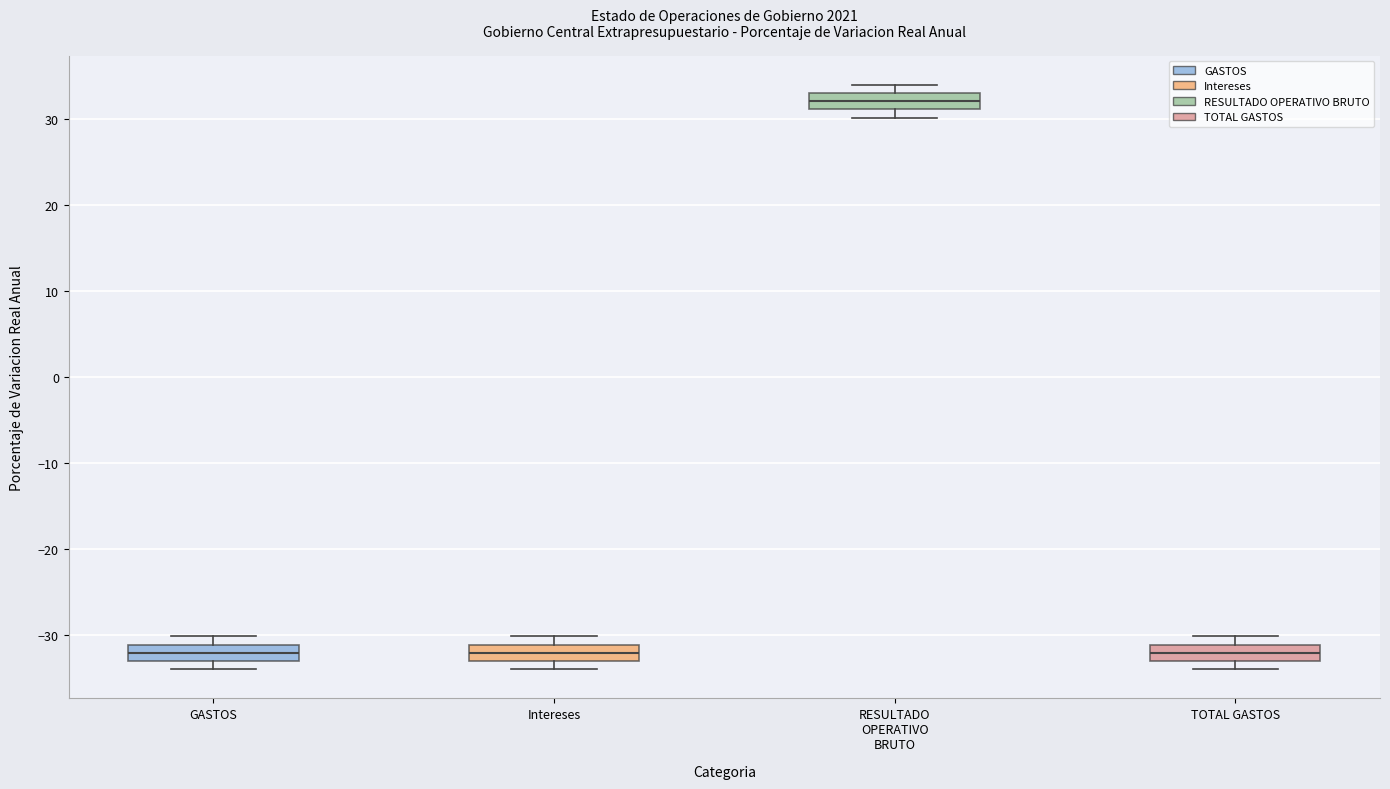

Where is the lower edge of the box for Intereses on the y-axis? The values are not printed on the chart, so give them approximately, as read against the axis.

-33